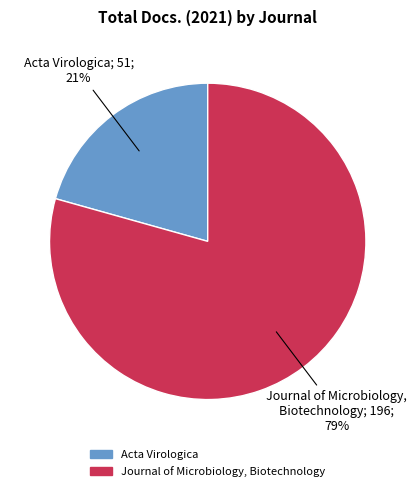

Which category accounts for the majority?

Journal of Microbiology, Biotechnology